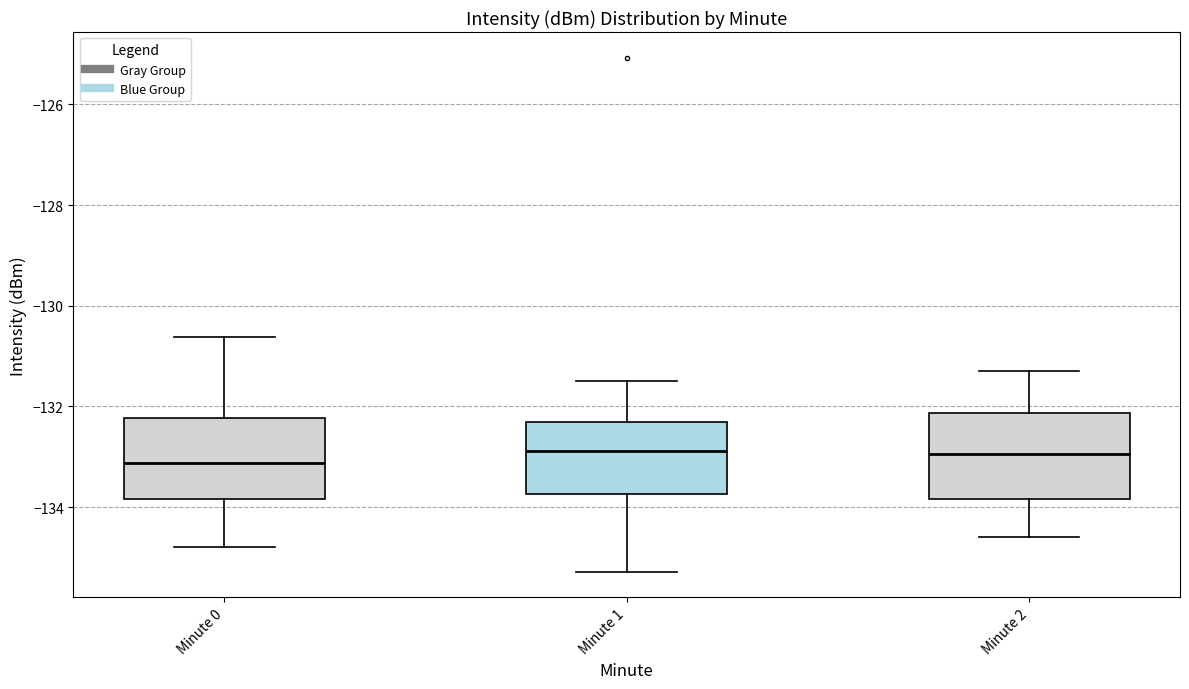

Reading left to right, read every box against the y-axis: the position of its median line, the range the box covers, and the ends of its whiskers. The values are not printed on the chart, so give them approximately, as read against the axis.

Minute 0: median -133.2, box -133.8 to -132.2, whiskers -134.8 to -130.6
Minute 1: median -132.8, box -133.8 to -132.4, whiskers -135.2 to -131.4
Minute 2: median -133.0, box -133.8 to -132.2, whiskers -134.6 to -131.2